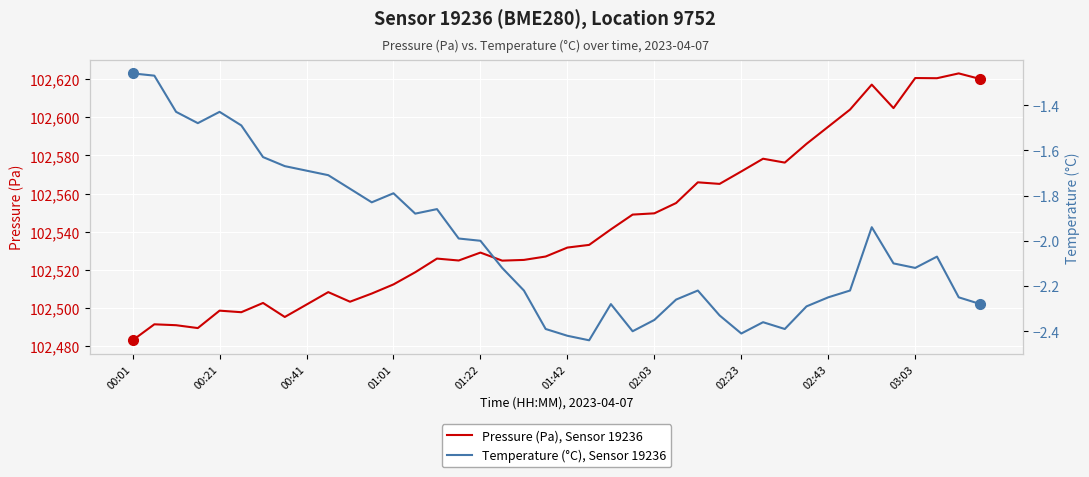

Reading left to right, list all the values displayed in this chart.

Pressure (Pa), Sensor 19236: 102483.1	102491.5	102491.0	102489.5	102498.6	102497.8	102502.7	102495.3	102501.8	102508.3	102503.3	102507.6	102512.4	102518.8	102525.9	102524.9	102529.1	102524.8	102525.2	102527.0	102531.7	102533.1	102541.2	102549.0	102549.6	102555.0	102565.9	102565.1	102571.6	102578.2	102576.2	102586.1	102595.0	102604.0	102617.1	102604.8	102620.5	102620.4	102623.0	102620.0
Temperature (°C), Sensor 19236: -1.3	-1.3	-1.4	-1.5	-1.4	-1.5	-1.6	-1.7	-1.7	-1.7	-1.8	-1.8	-1.8	-1.9	-1.9	-2.0	-2.0	-2.1	-2.2	-2.4	-2.4	-2.4	-2.3	-2.4	-2.4	-2.3	-2.2	-2.3	-2.4	-2.4	-2.4	-2.3	-2.2	-2.2	-1.9	-2.1	-2.1	-2.1	-2.2	-2.3